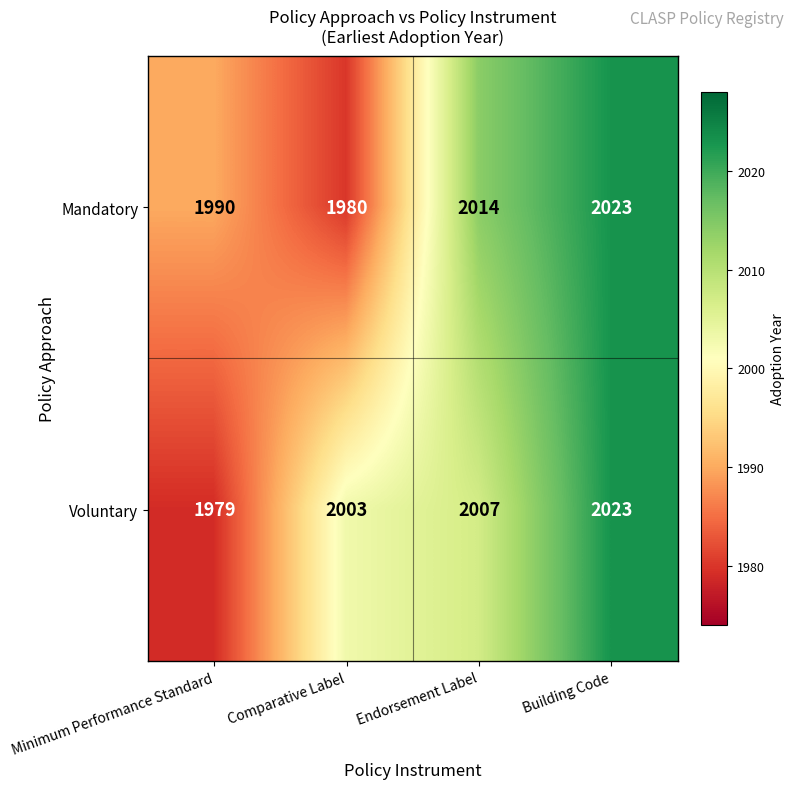

What is the difference between the Mandatory values at Comparative Label and Building Code?

43